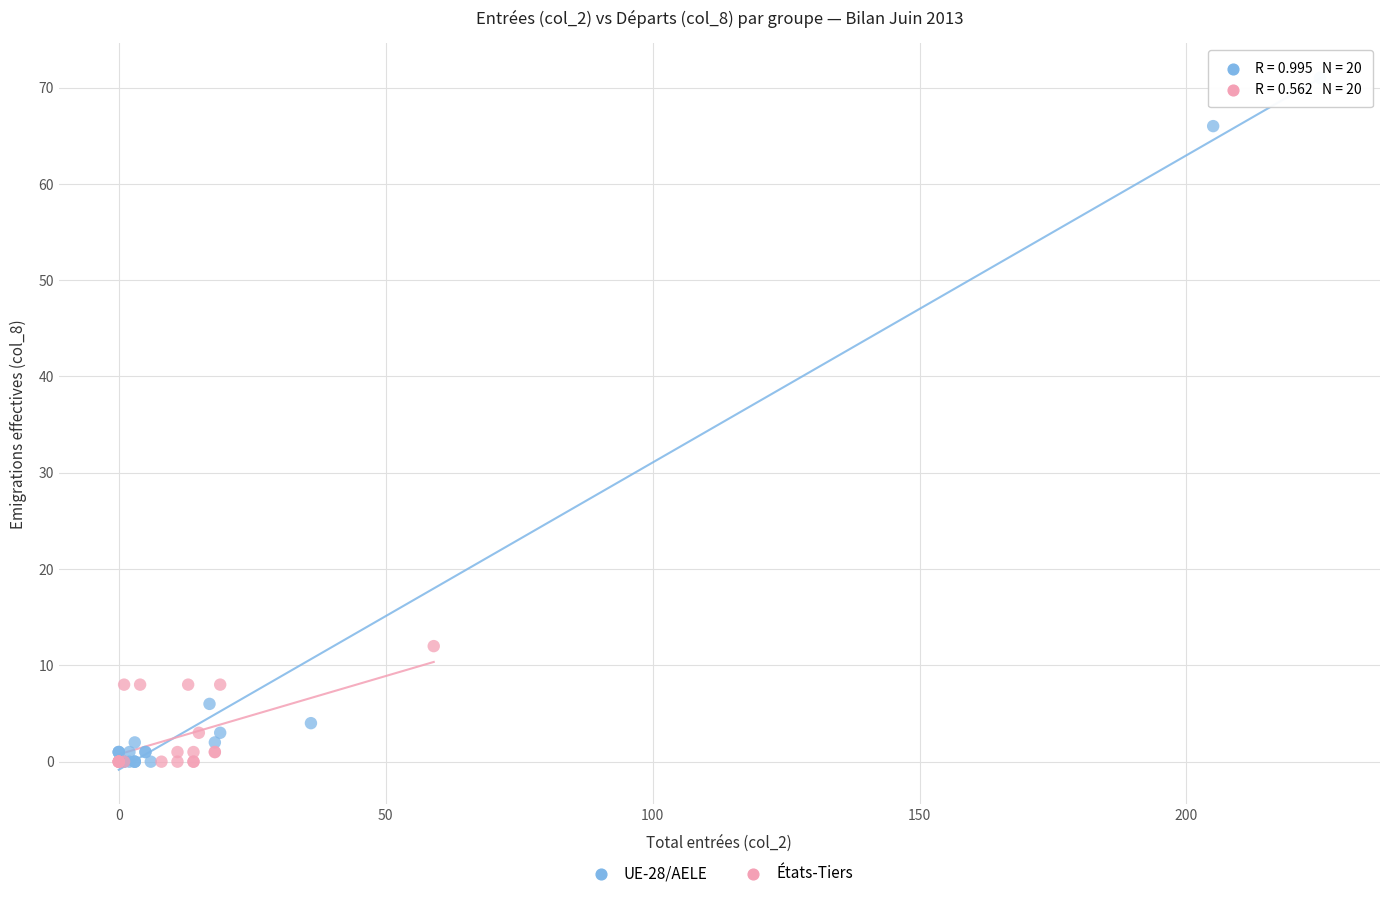

What are all the series names shown in the legend?

UE-28/AELE, États-Tiers